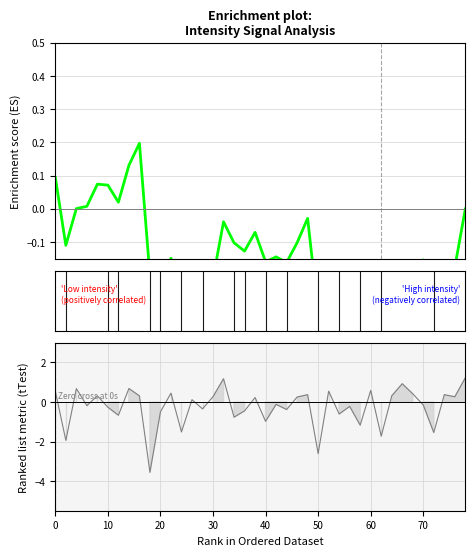

How many interior local peaks (higher than both neighbors) does the data have?

14